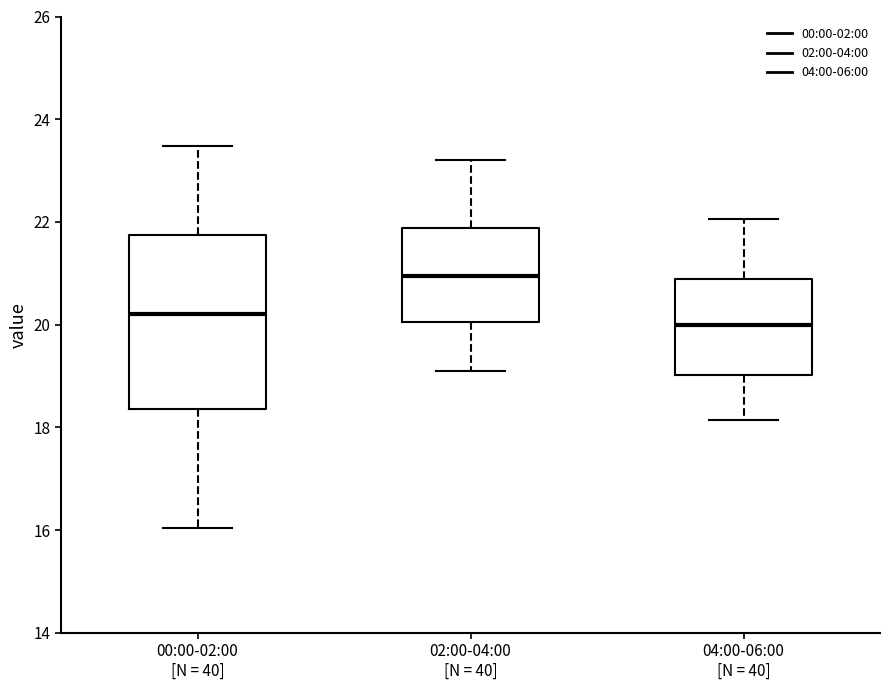

Which box is the tallest, from its lower edge to its upper edge?

00:00-02:00 [N = 40]